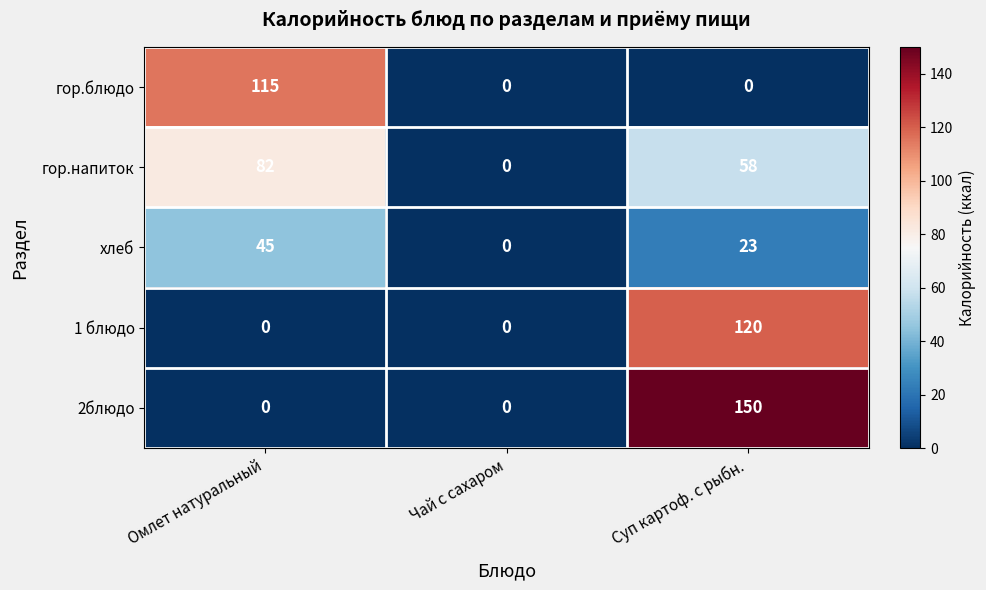

What is the difference between the maximum and minimum values in the гор.блюдо series?

115